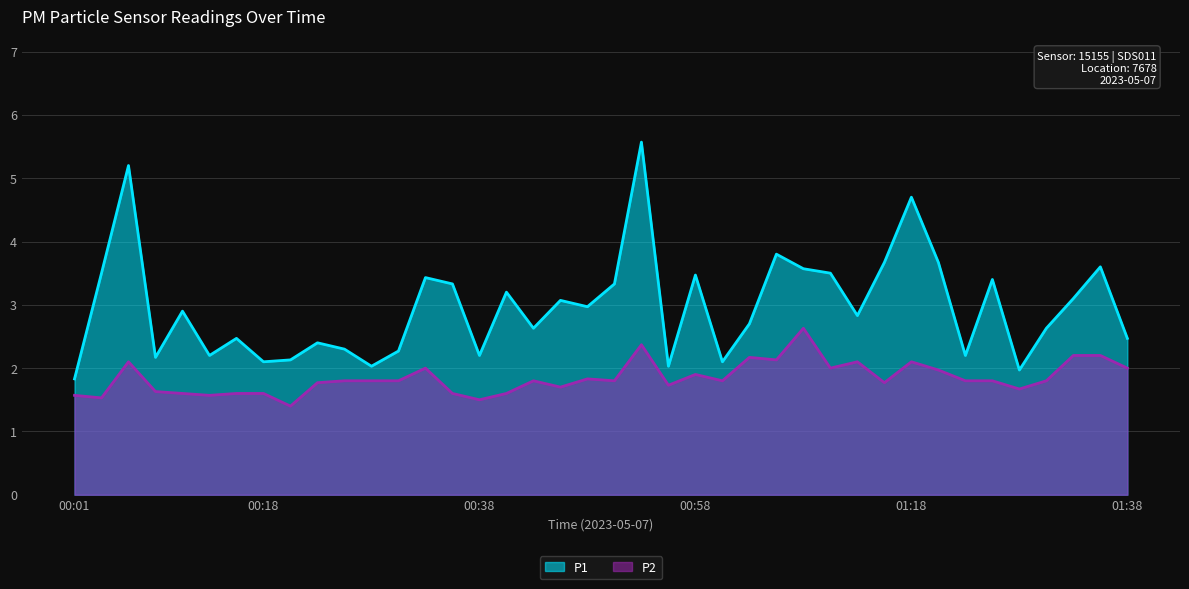

The P1 series shows 3.2 at 00:41. True or false?

True